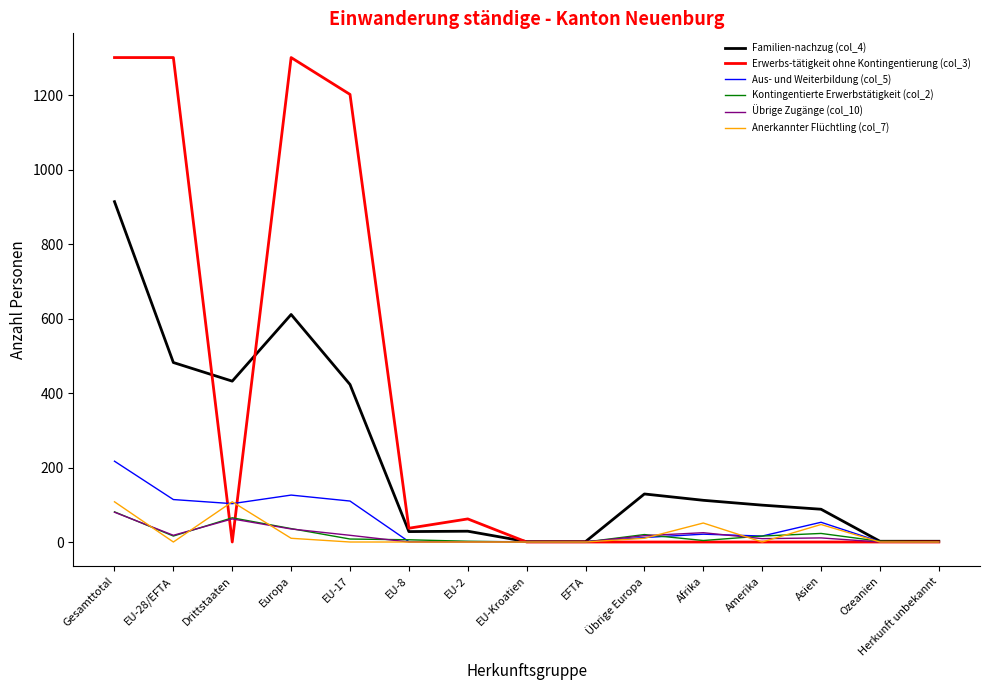

Is it true that Aus- und Weiterbildung (col_5) equals 1 at EU-Kroatien?

True